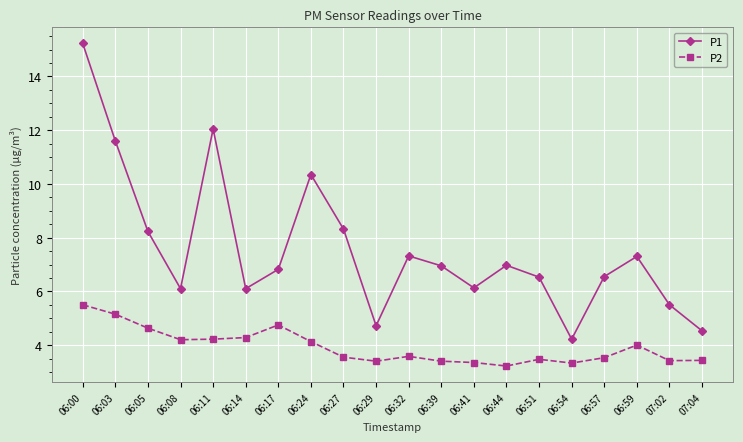

What is the difference between the highest and lowest values at 06:05?

3.6